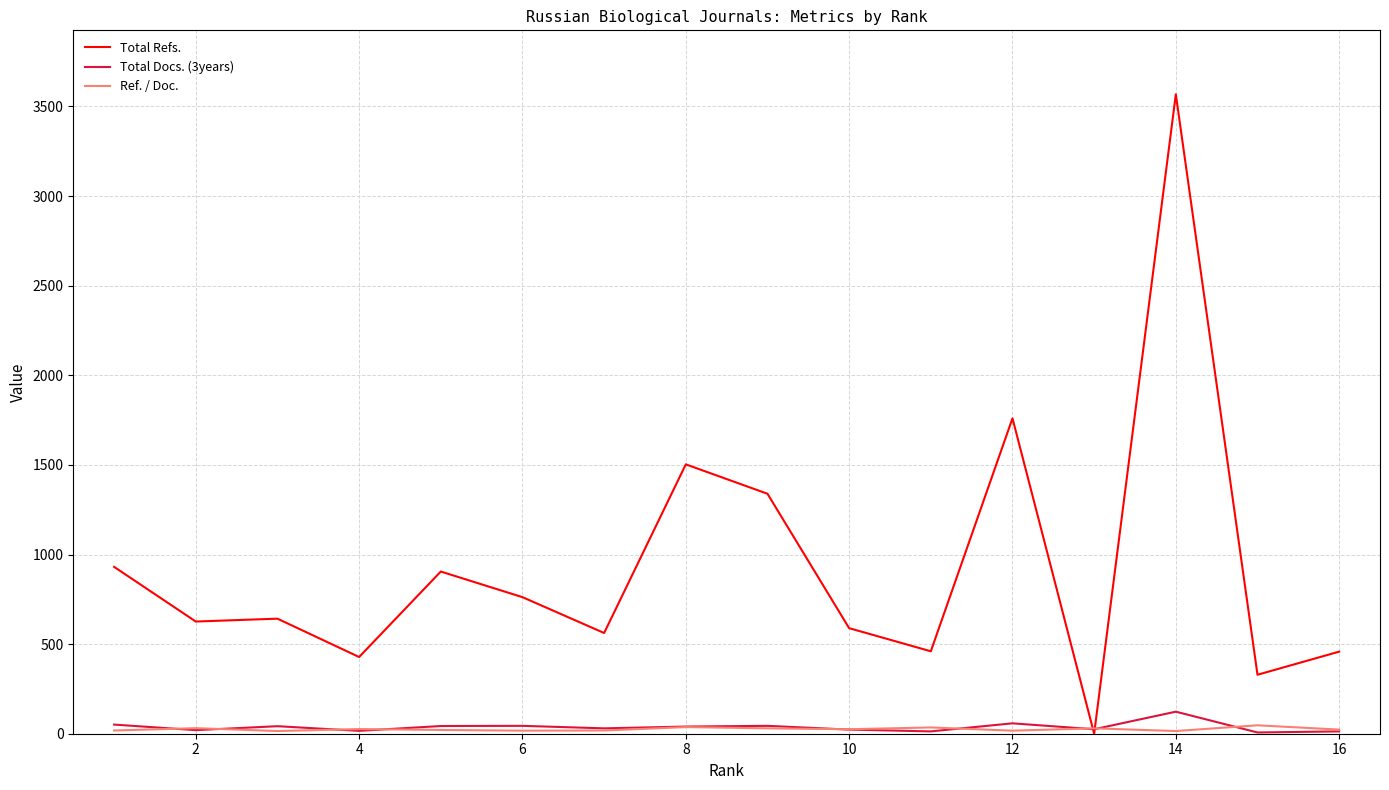

After their last crossing, which series has the higher values: Total Refs. or Total Docs. (3years)?

Total Refs.